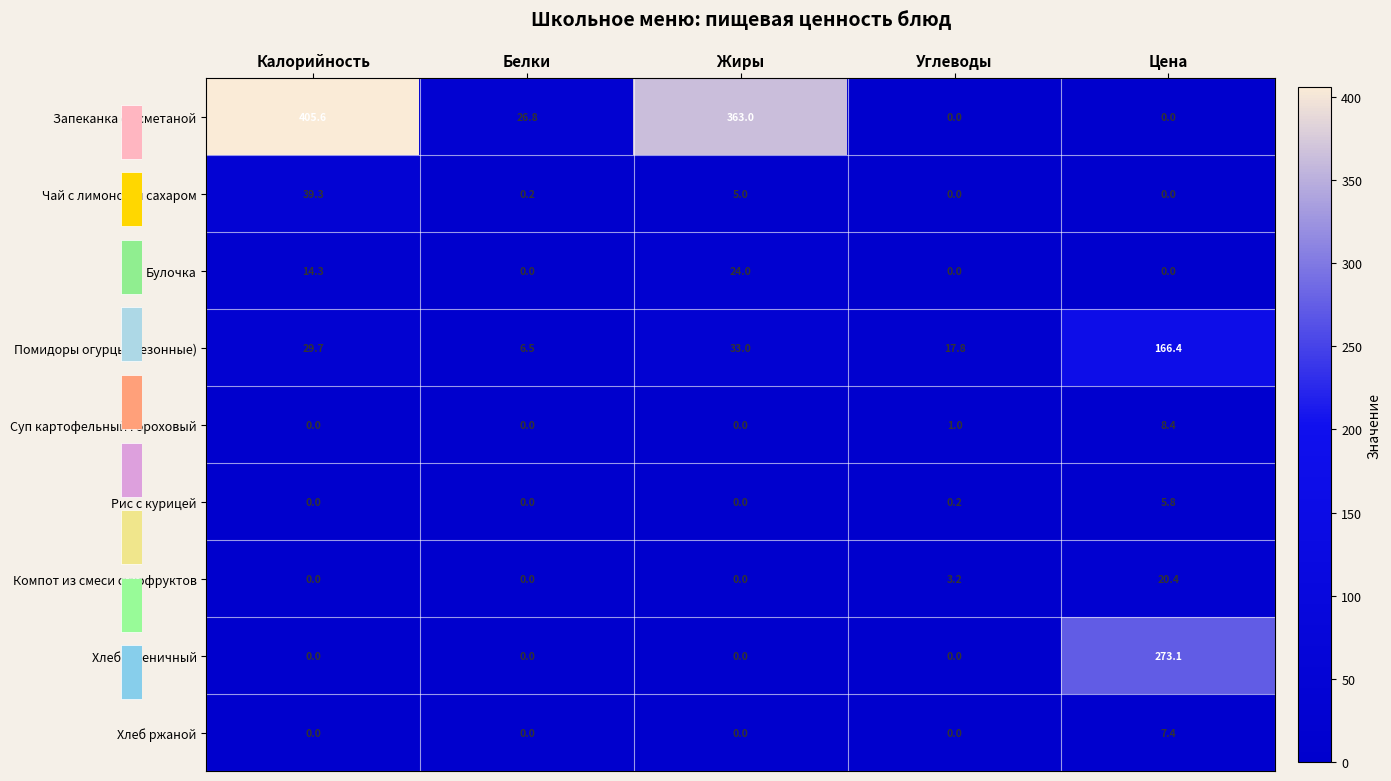

What is the maximum value for Булочка?

24.0